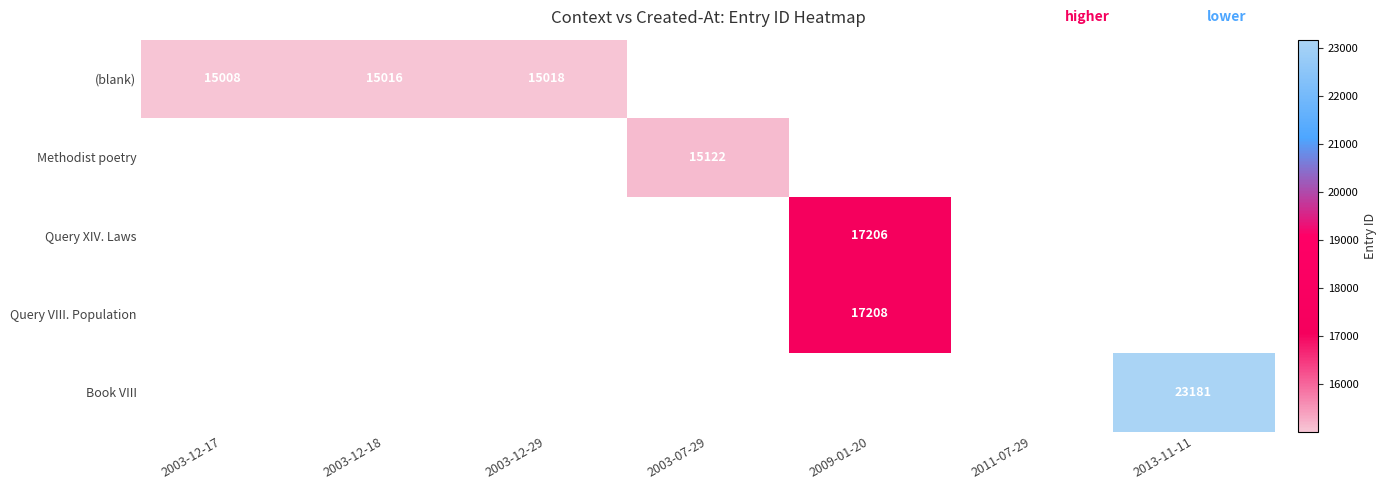

How many distinct data groups are displayed?

5